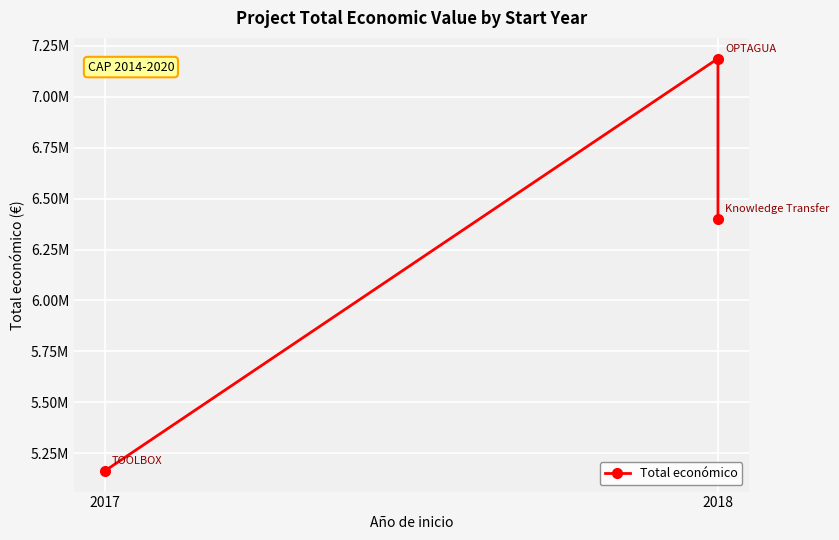

What is the sum of all values?

18752263